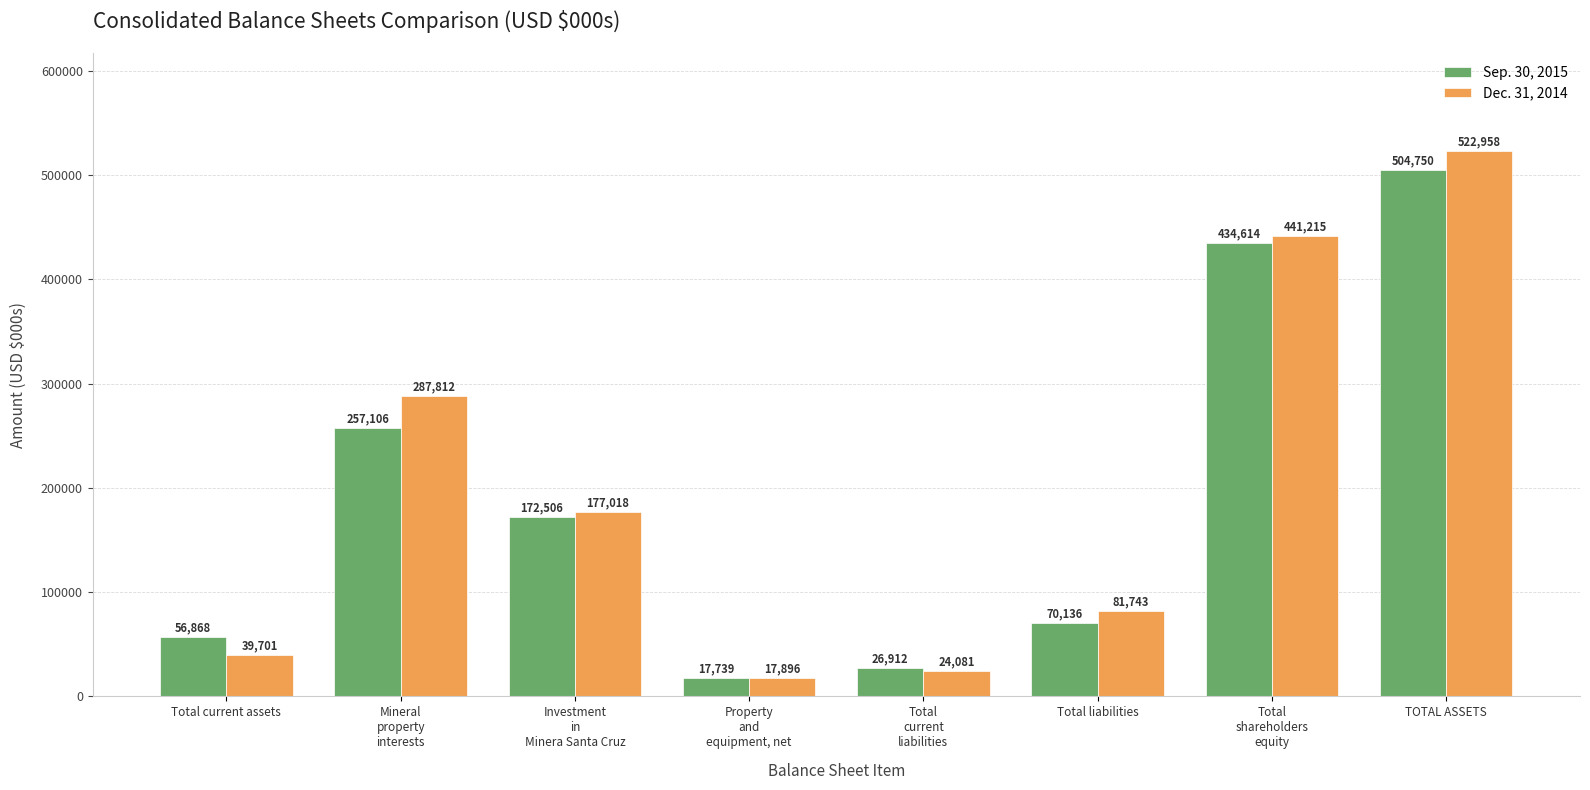

Is it true that Sep. 30, 2015 equals 434614 at Total
shareholders
equity?

True